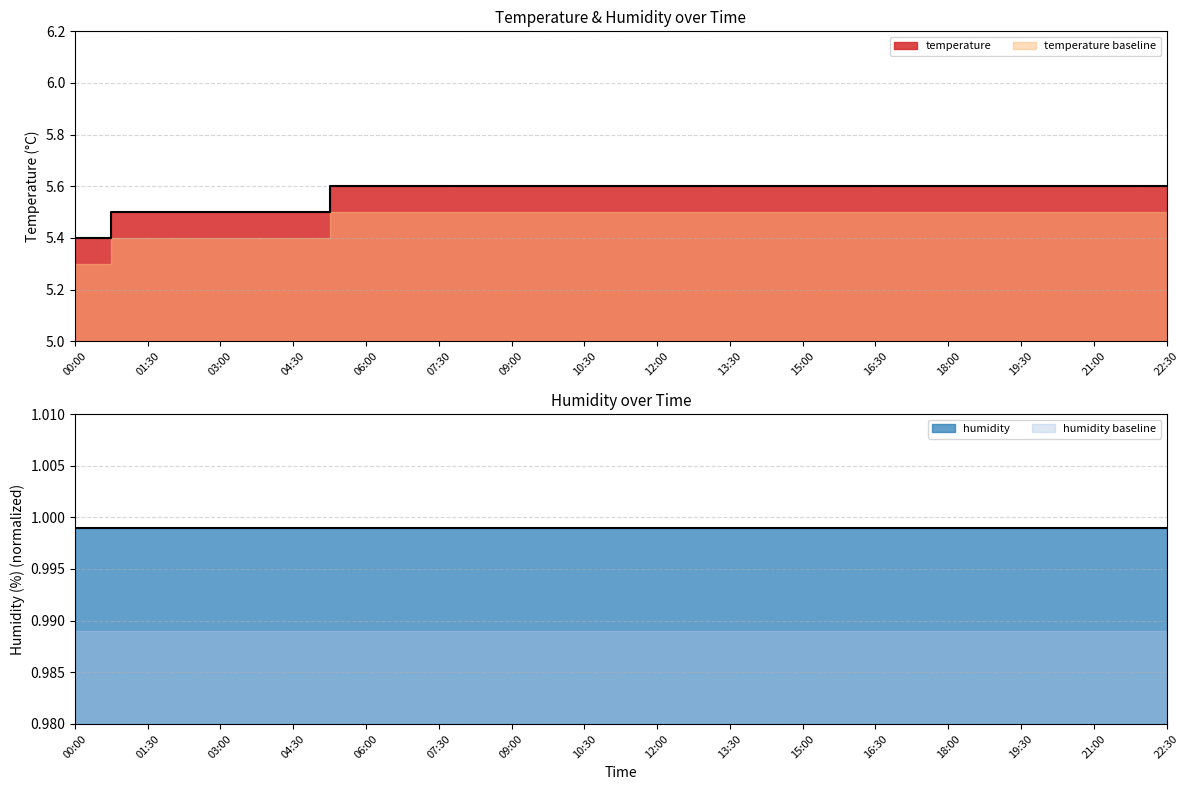

The value at 13:30 is 5.6. True or false?

True